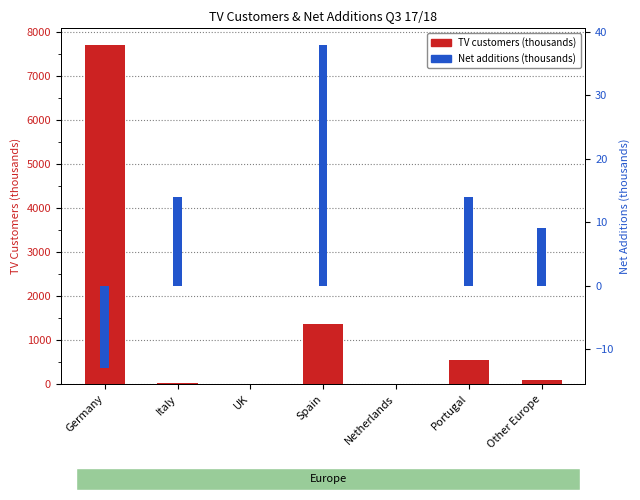

Which series has the largest total across all categories?

TV customers (thousands)